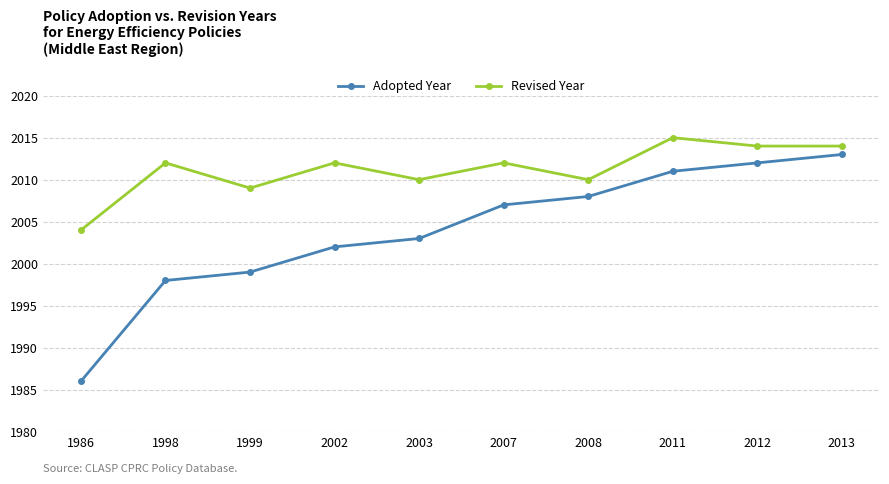

Reading left to right, extract all data points from this chart.

Adopted Year: 1986=1986	1998=1998	1999=1999	2002=2002	2003=2003	2007=2007	2008=2008	2011=2011	2012=2012	2013=2013
Revised Year: 1986=2004	1998=2012	1999=2009	2002=2012	2003=2010	2007=2012	2008=2010	2011=2015	2012=2014	2013=2014